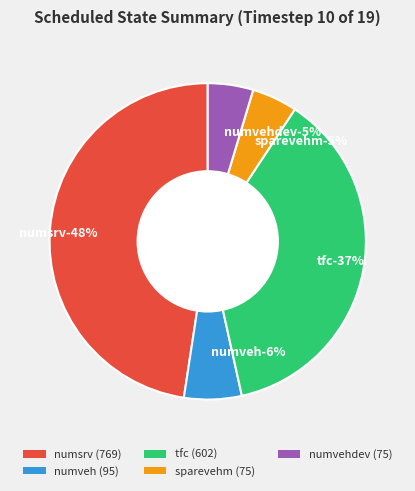

To the nearest percent, what is the average slice percentage?

20%